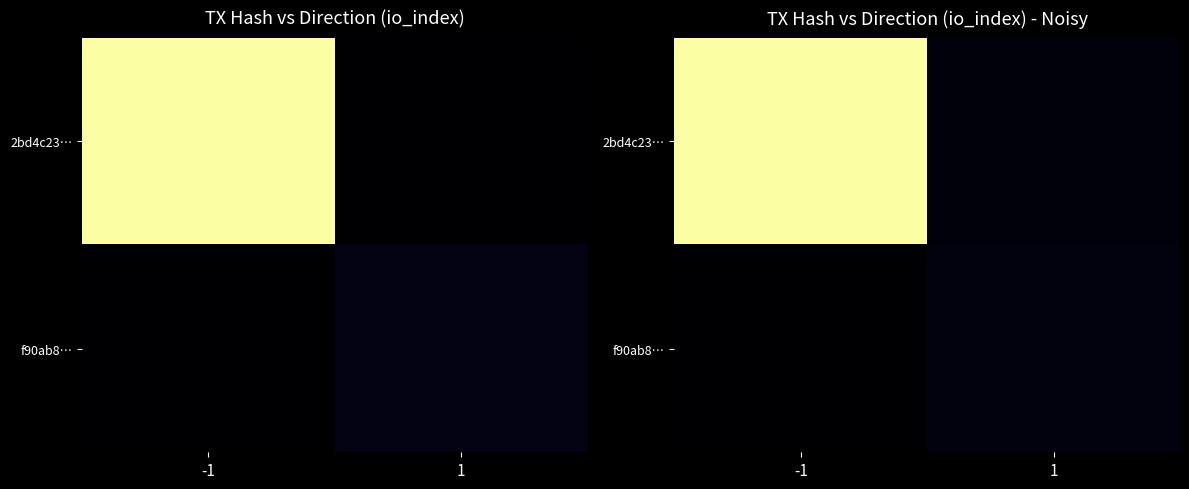

Where is f90ab8… nearest to the value 4?

-1